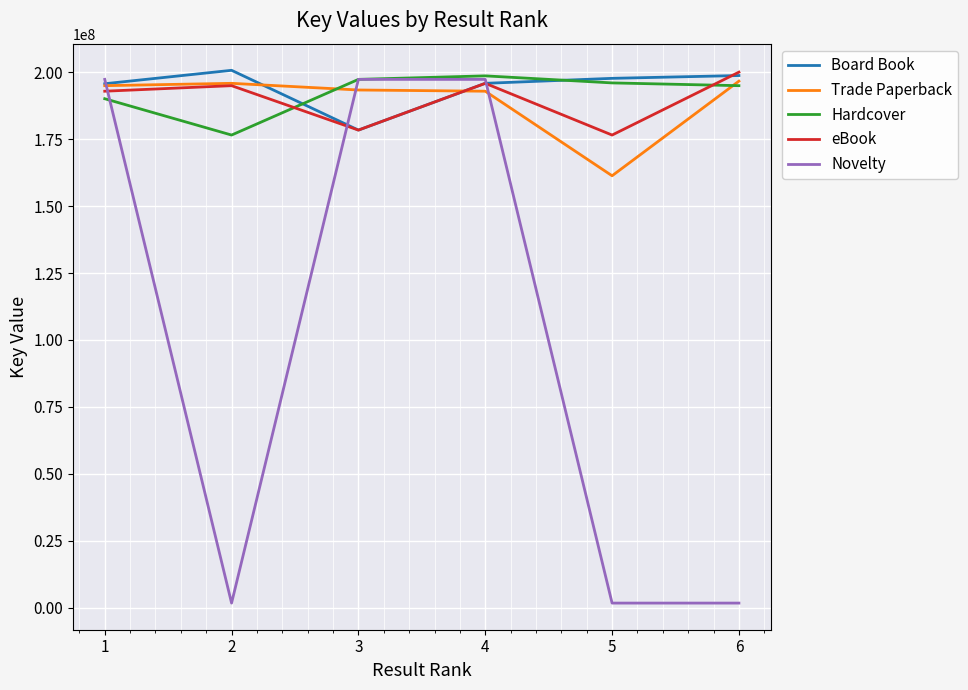

How many values in the Novelty series are below 197387049?

3